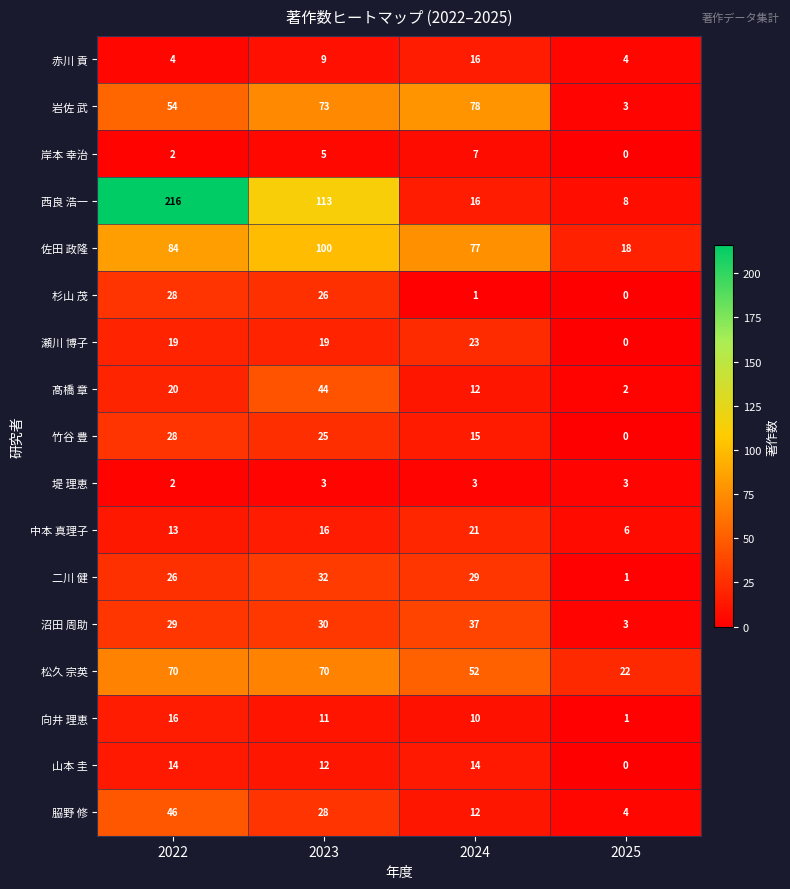

What is the difference between the highest and lowest values at 2025?

22